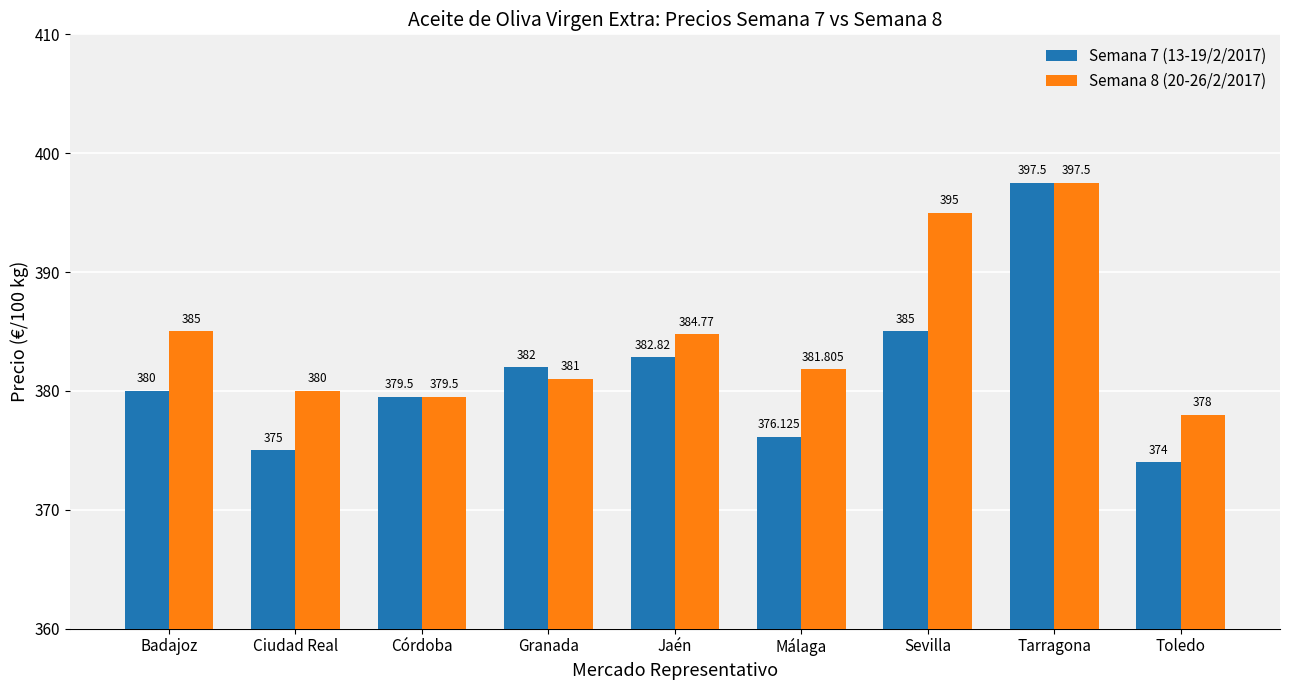

Which series has the largest total across all categories?

Semana 8 (20-26/2/2017)